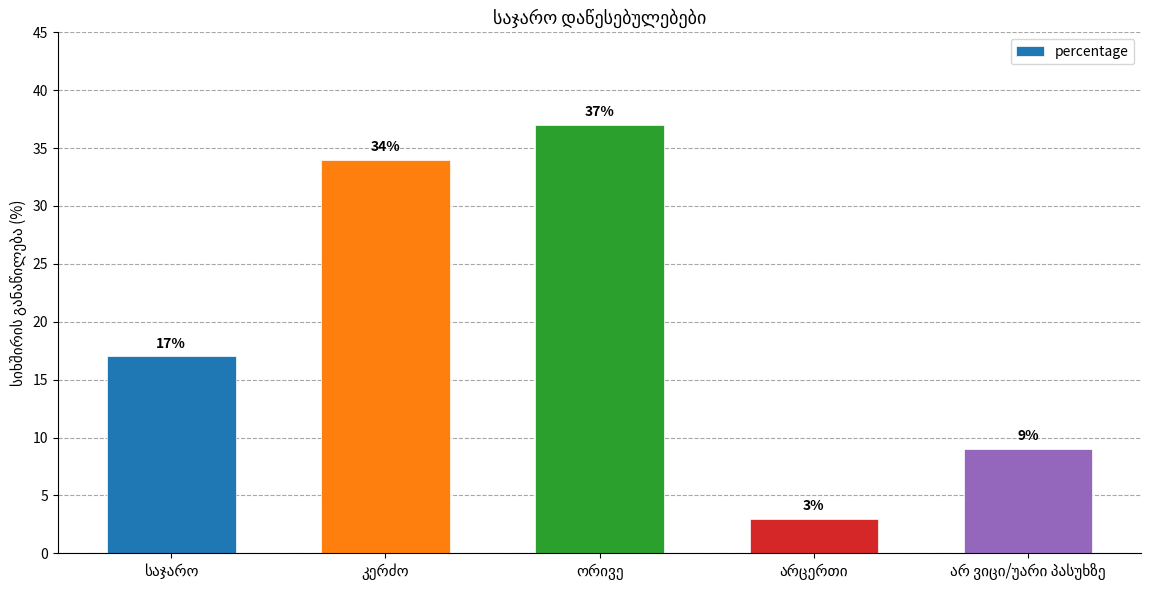

Reading left to right, transcribe all the data shown in this chart.

17	34	37	3	9